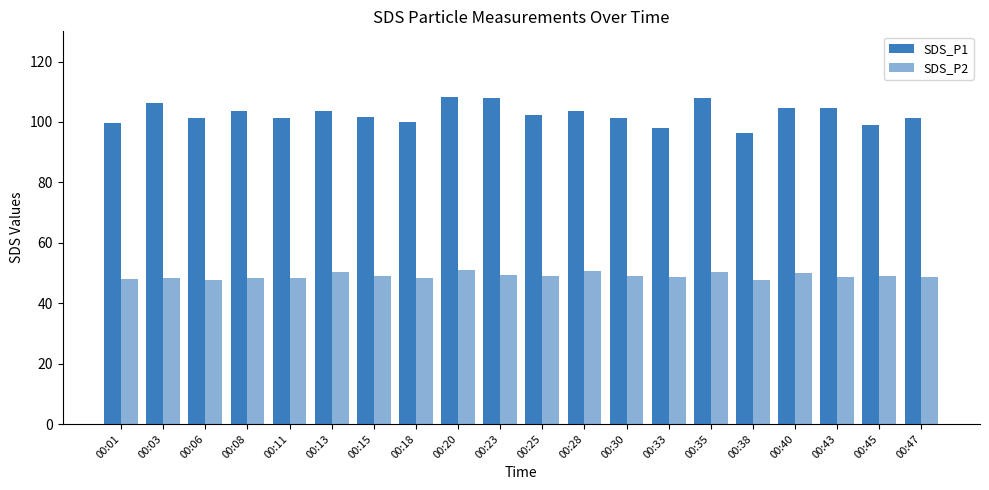

Is the value of SDS_P2 at 00:38 greater than the value of SDS_P1 at 00:03?

No